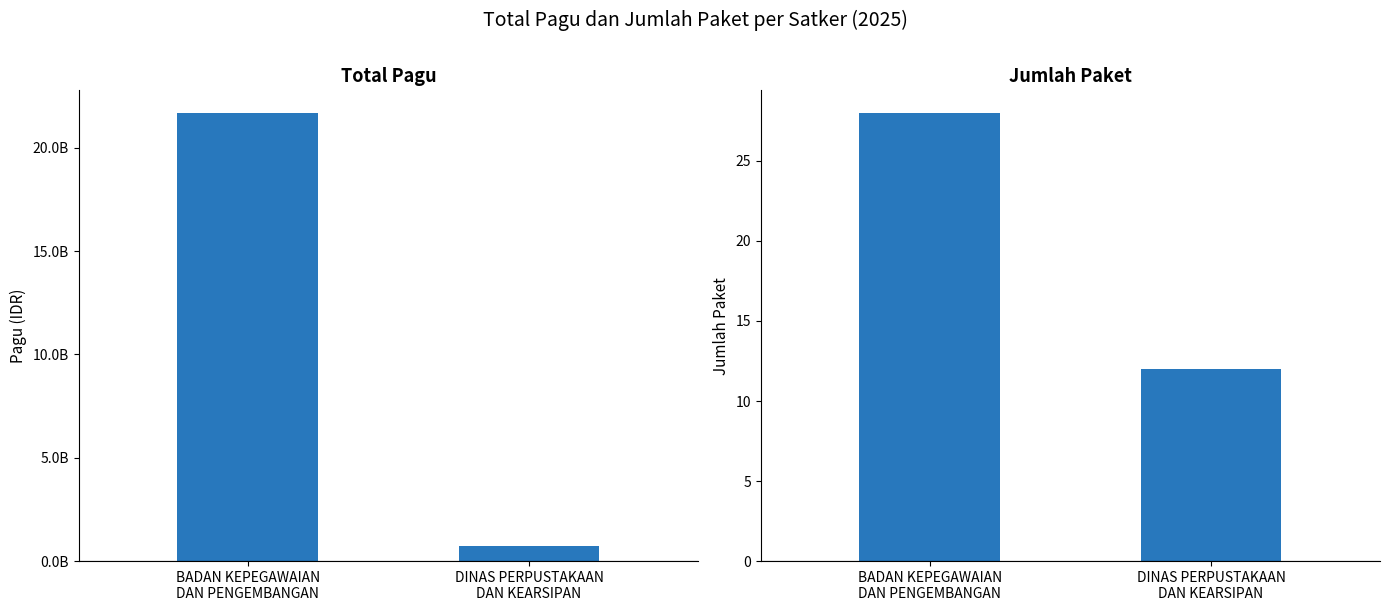

Which series has the largest range (max minus min)?

Total Pagu